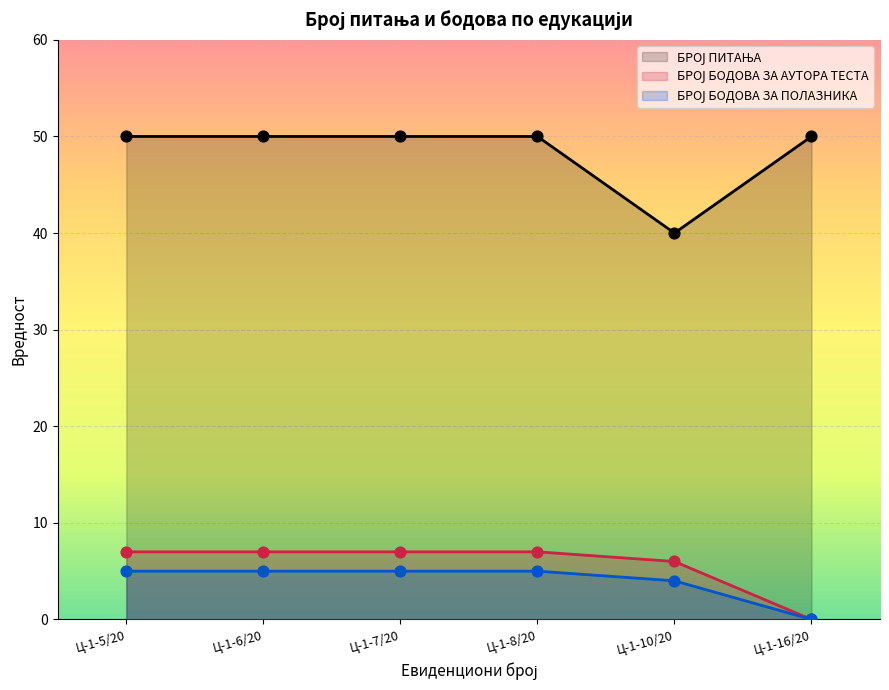

Which series reaches the minimum Y coordinate?

БРОЈ БОДОВА ЗА АУТОРА ТЕСТА